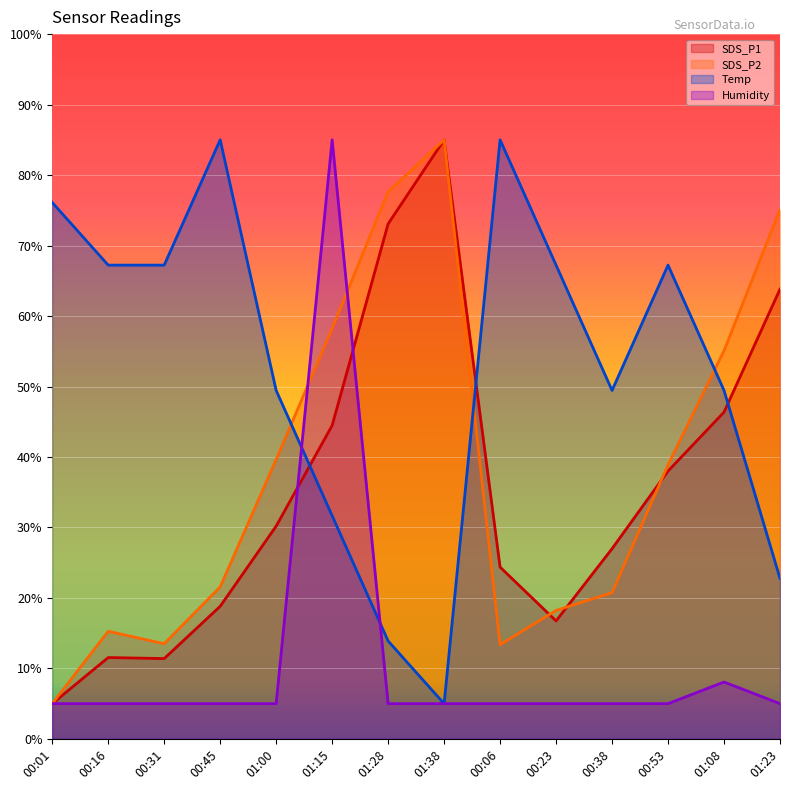

Reading left to right, transcribe all the data shown in this chart.

SDS_P1: 00:01=5.0	00:16=11.5	00:31=11.4	00:45=18.8	01:00=30.2	01:15=44.5	01:28=73.1	01:38=85.0	00:06=24.4	00:23=16.7	00:38=27.0	00:53=38.0	01:08=46.4	01:23=63.8
SDS_P2: 00:01=5.0	00:16=15.3	00:31=13.5	00:45=21.6	01:00=39.6	01:15=58.2	01:28=77.6	01:38=85.0	00:06=13.4	00:23=18.2	00:38=20.7	00:53=38.9	01:08=55.1	01:23=75.1
Temp: 00:01=76.1	00:16=67.2	00:31=67.2	00:45=85.0	01:00=49.4	01:15=31.7	01:28=13.9	01:38=5.0	00:06=85.0	00:23=67.2	00:38=49.4	00:53=67.2	01:08=49.4	01:23=22.8
Humidity: 00:01=5.0	00:16=5.0	00:31=5.0	00:45=5.0	01:00=5.0	01:15=85.0	01:28=5.0	01:38=5.0	00:06=5.0	00:23=5.0	00:38=5.0	00:53=5.0	01:08=8.1	01:23=5.0